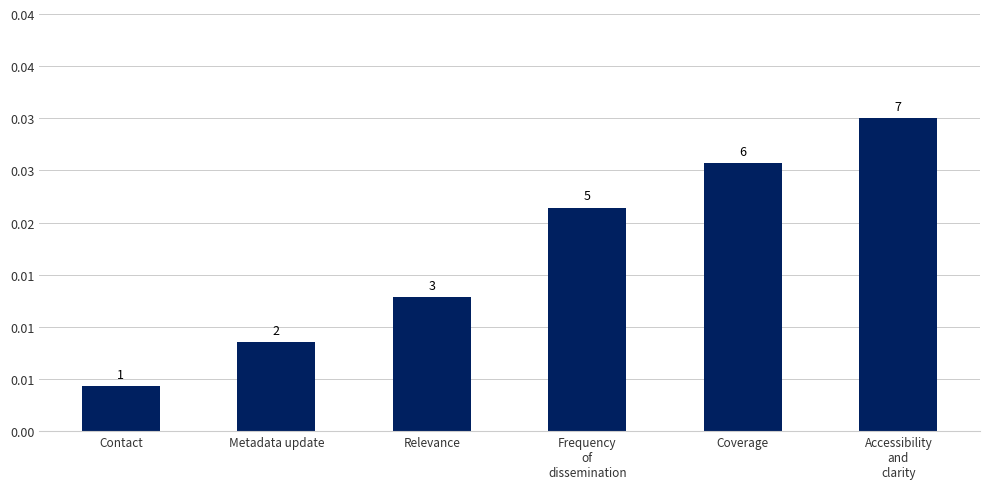

Does the chart contain any negative values?

No